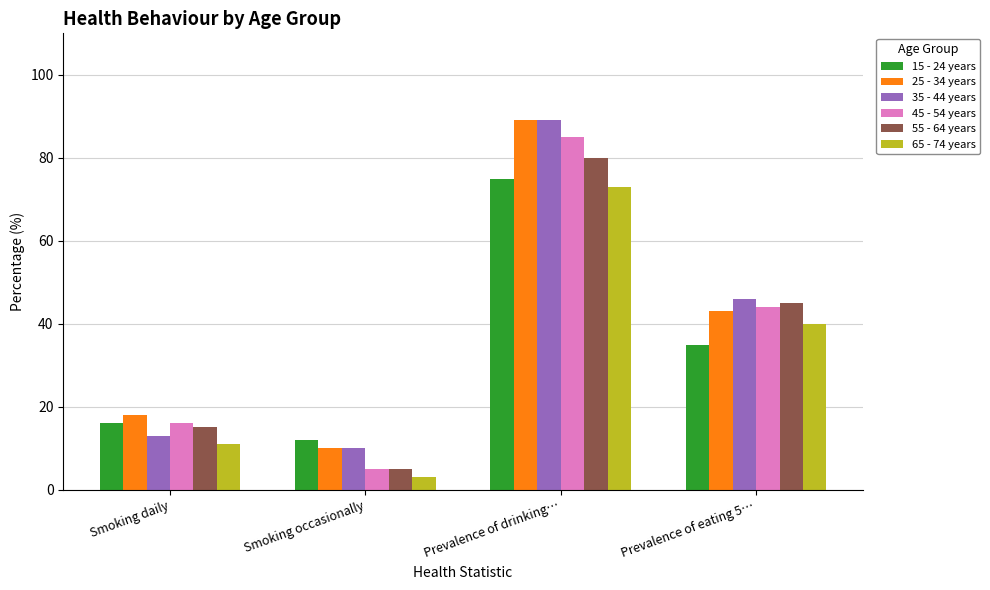

Is the value of 55 - 64 years at Prevalence of drinking… greater than the value of 15 - 24 years at Smoking daily?

Yes